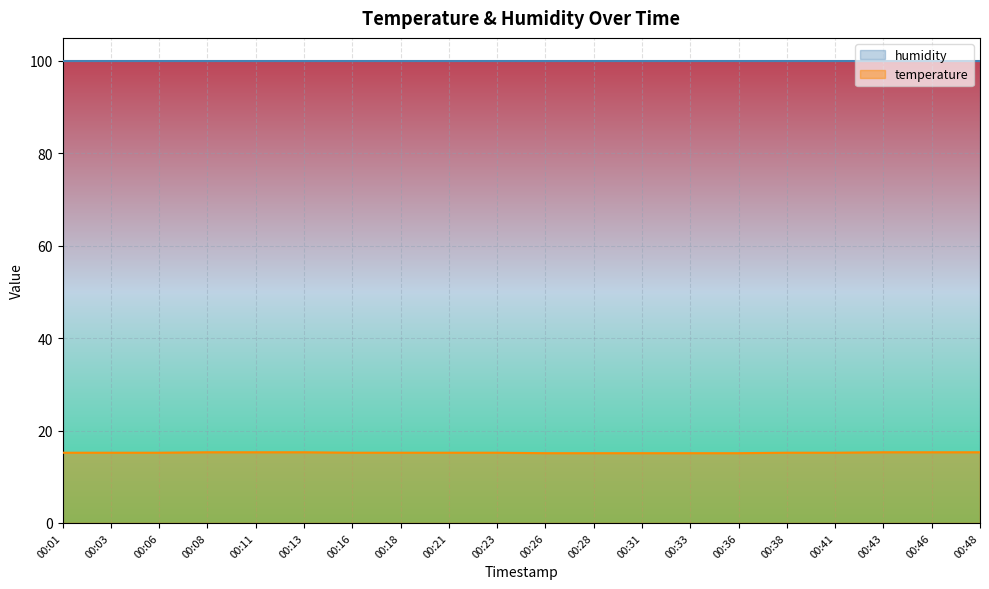

How many series are shown in this chart?

2